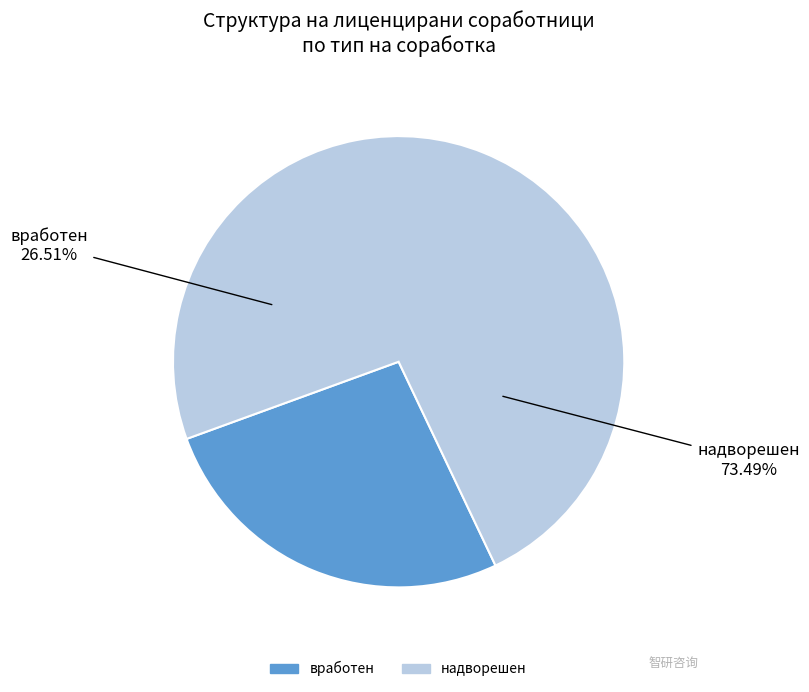

Between надворешен and вработен, which is larger?

надворешен